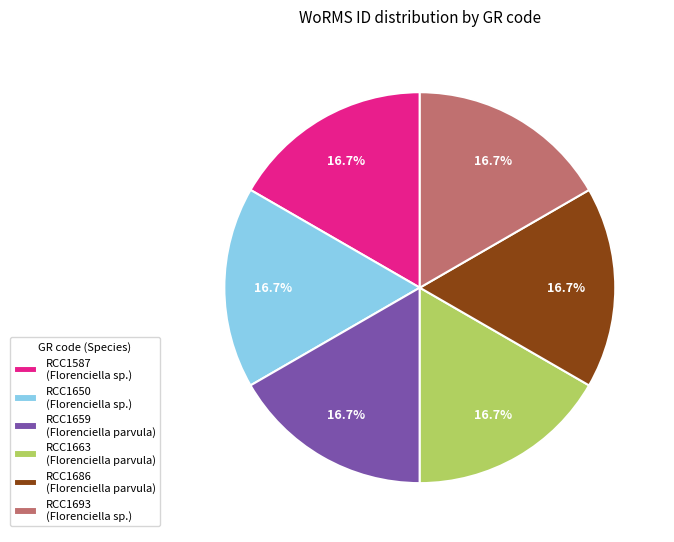

What is the ratio of the value at RCC1587 (Florenciella sp.) to the value at RCC1693 (Florenciella sp.)?

1.0